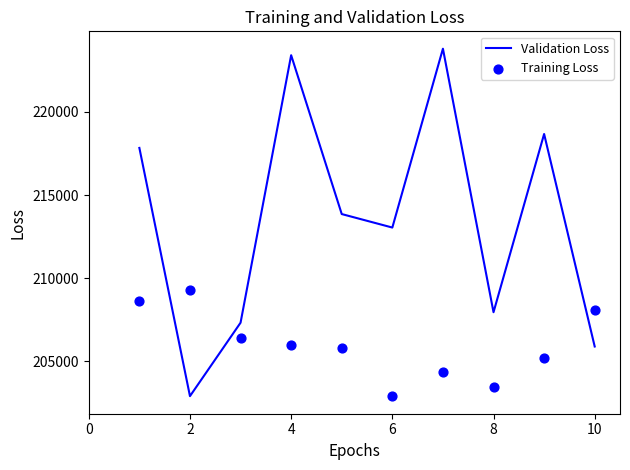

Which series contains the highest Y value?

Validation Loss